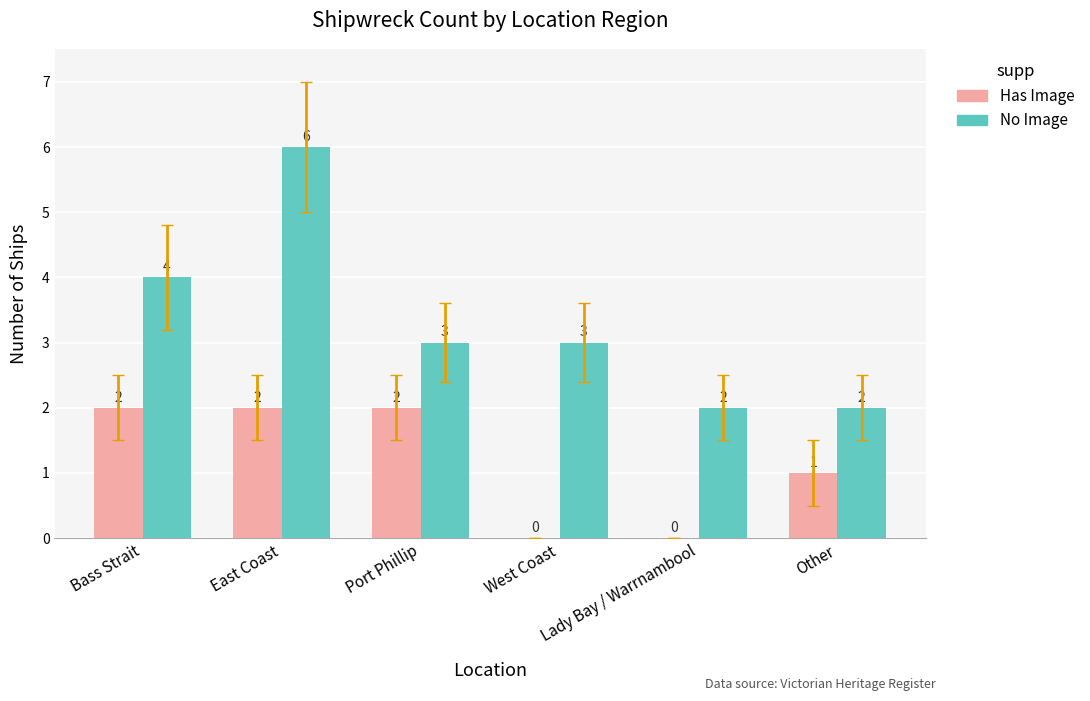

What is the maximum value for Has Image?

2